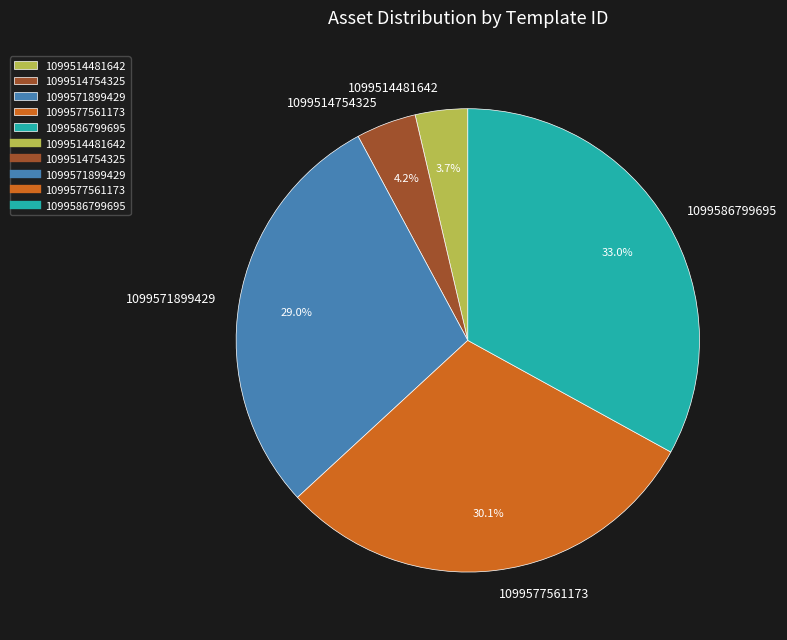

Combined, do 1099586799695 and 1099514754325 account for over 50%?

No